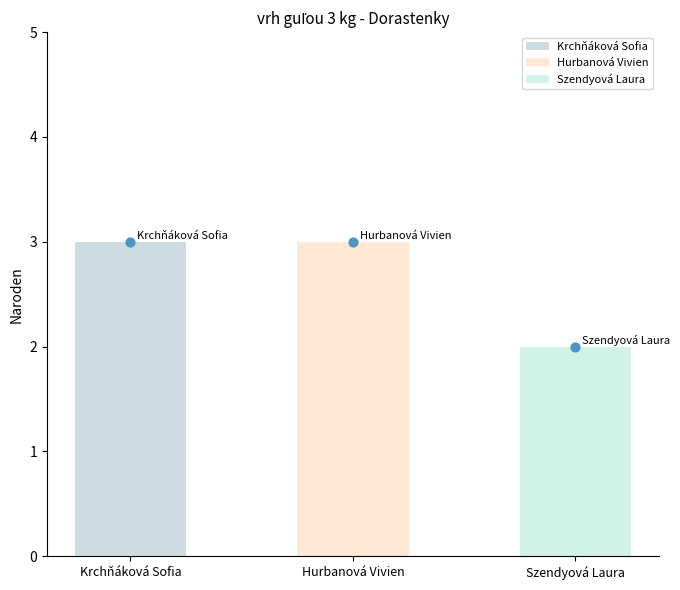

What is the change in value from Krchňáková Sofia to Szendyová Laura?

-1